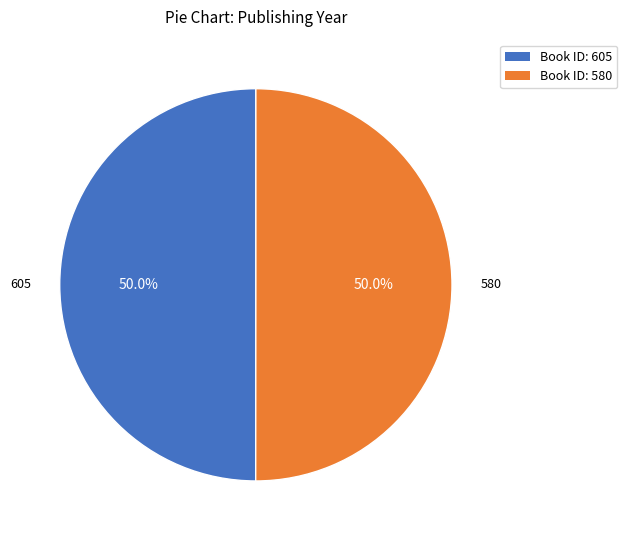

Combined, what portion of the pie is 605 and 580?

100.0%